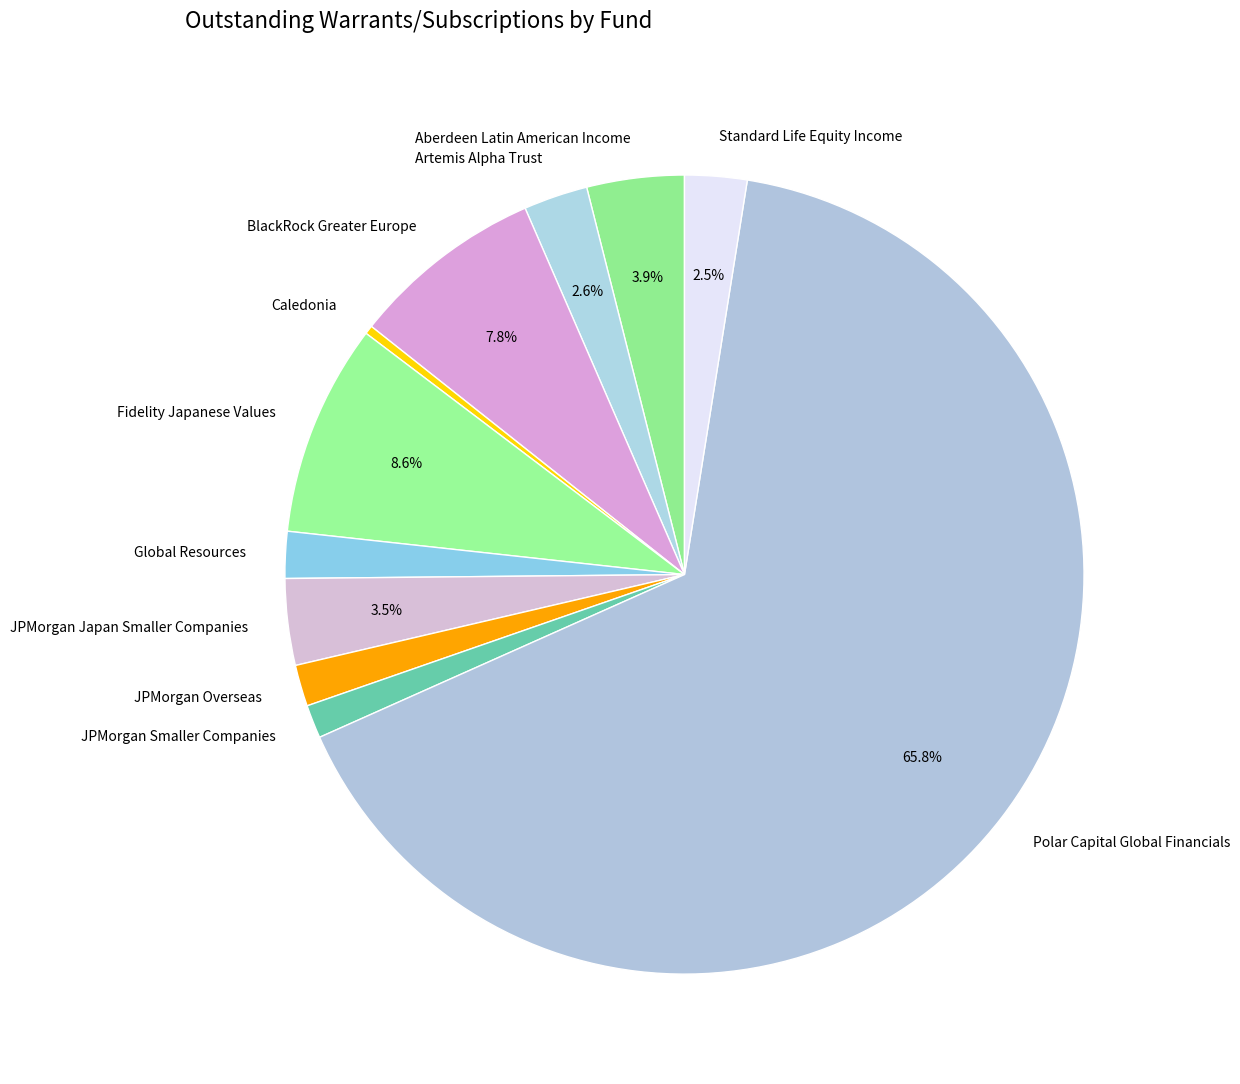

Do Global Resources and JPMorgan Overseas together represent more than half of the pie?

No